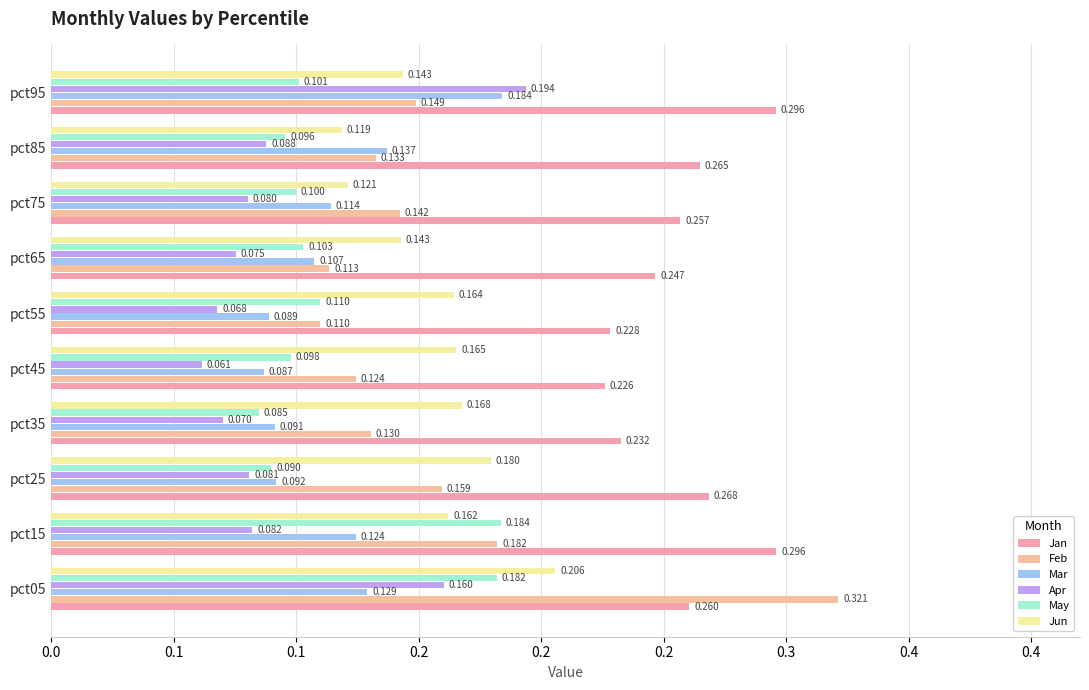

Reading left to right, list all the values displayed in this chart.

Jan: 0.3	0.3	0.3	0.2	0.2	0.2	0.2	0.3	0.3	0.3
Feb: 0.3	0.2	0.2	0.1	0.1	0.1	0.1	0.1	0.1	0.1
Mar: 0.1	0.1	0.1	0.1	0.1	0.1	0.1	0.1	0.1	0.2
Apr: 0.2	0.1	0.1	0.1	0.1	0.1	0.1	0.1	0.1	0.2
May: 0.2	0.2	0.1	0.1	0.1	0.1	0.1	0.1	0.1	0.1
Jun: 0.2	0.2	0.2	0.2	0.2	0.2	0.1	0.1	0.1	0.1